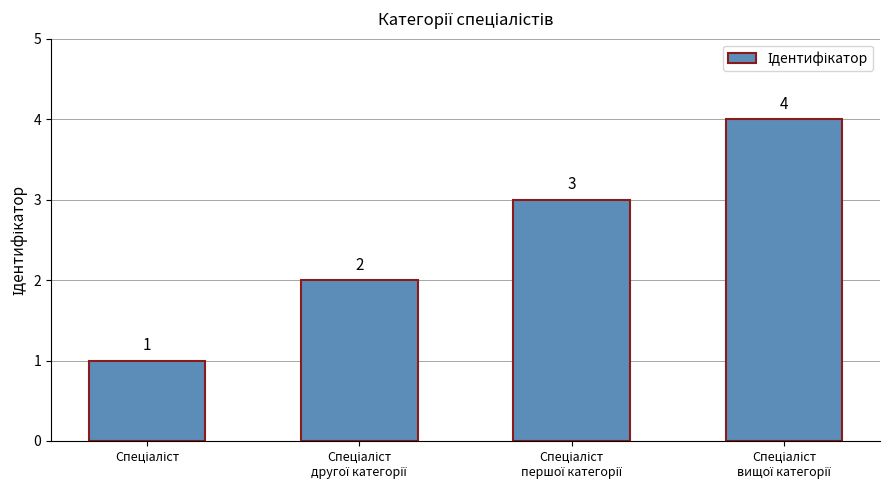

Are the bars grouped side by side (vs. stacked)?

No